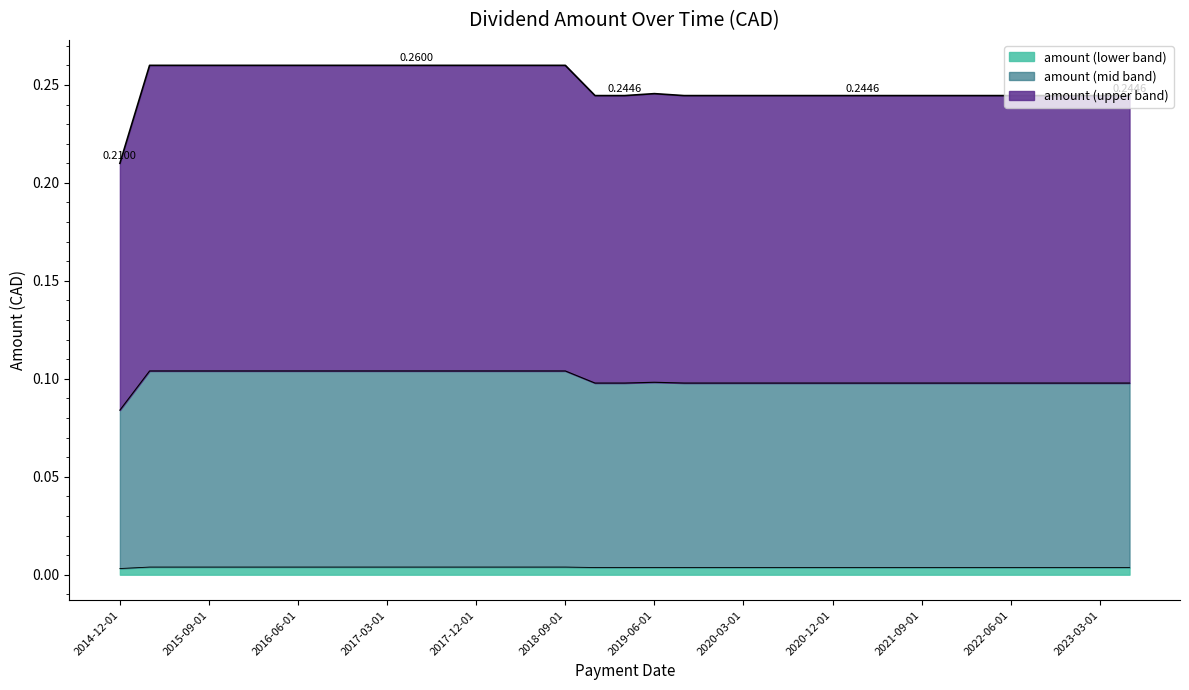

What position from the right is 2023-03-01?

2